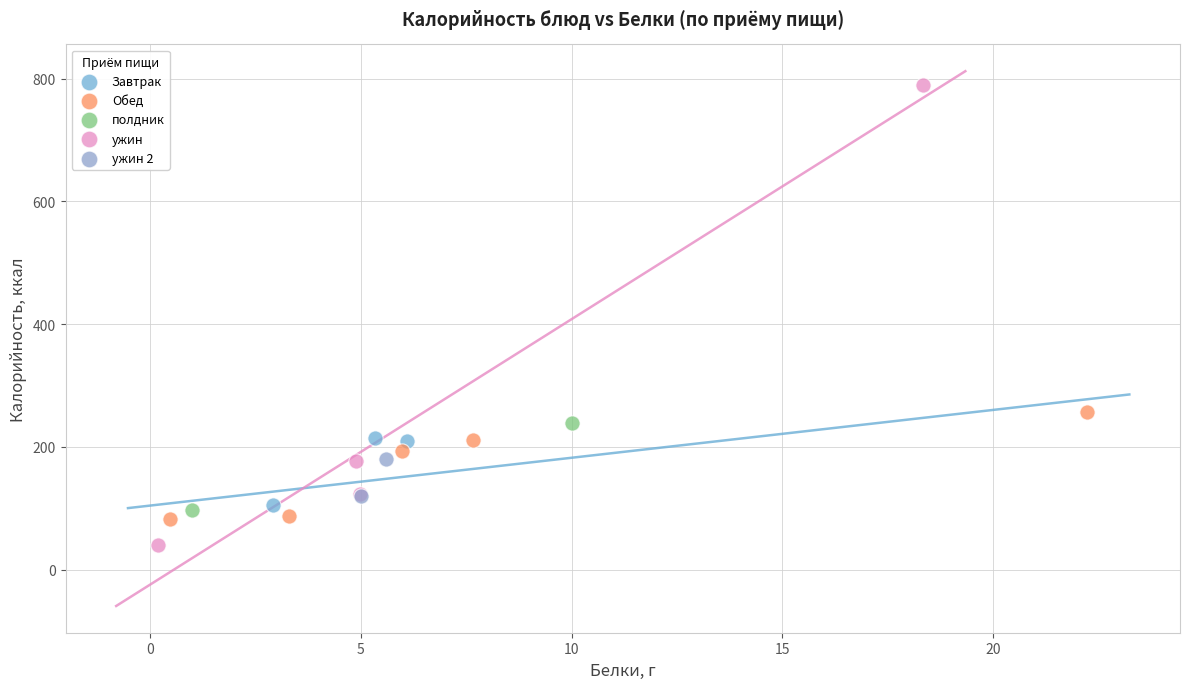

What are all the series names shown in the legend?

Завтрак, Обед, полдник, ужин, ужин 2